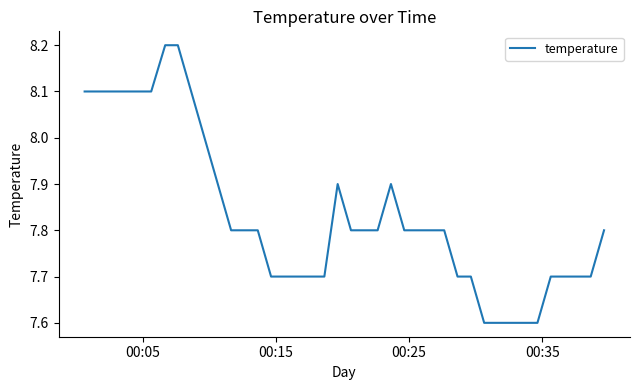

What is the minimum value shown in the chart?

7.6